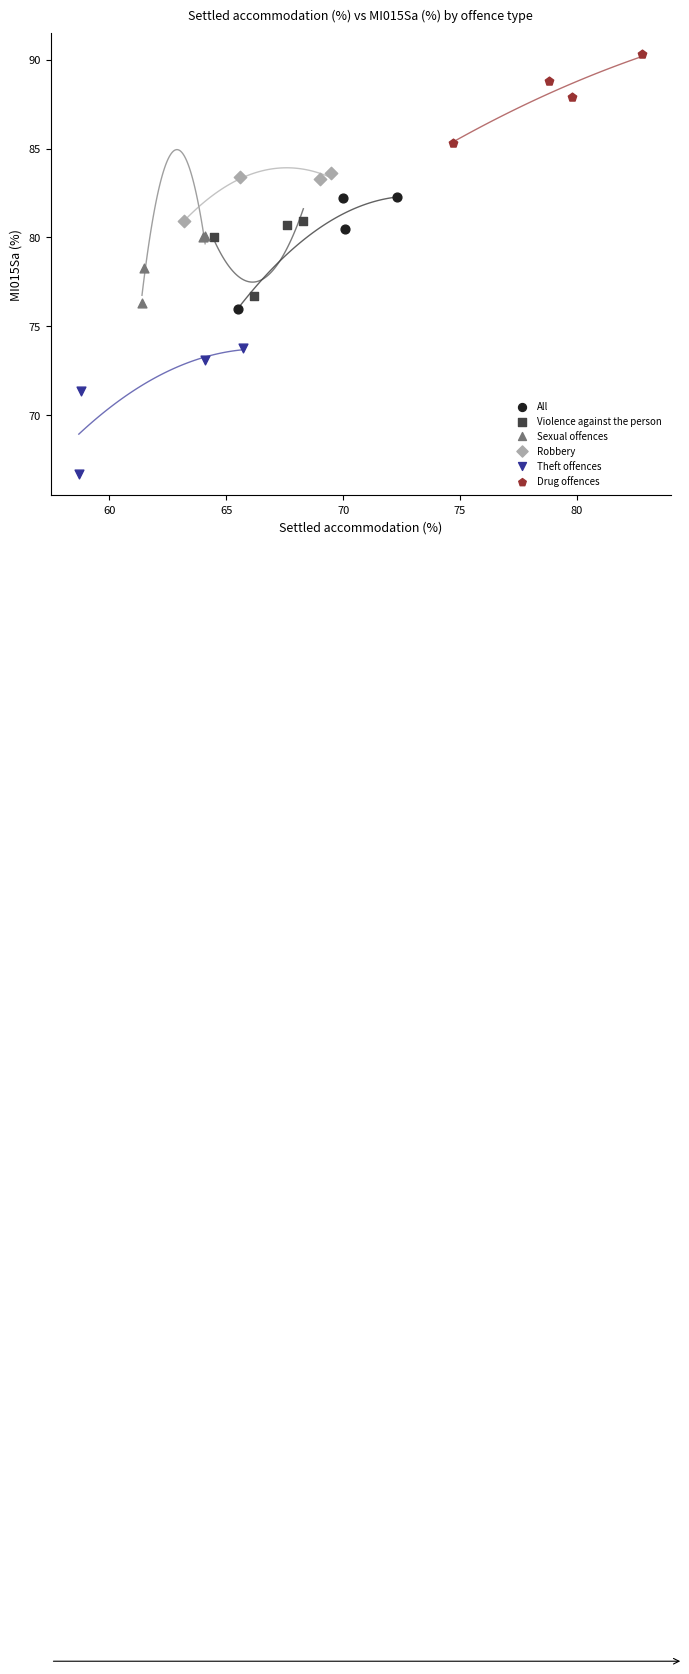

Which series reaches the minimum Y coordinate?

Theft offences